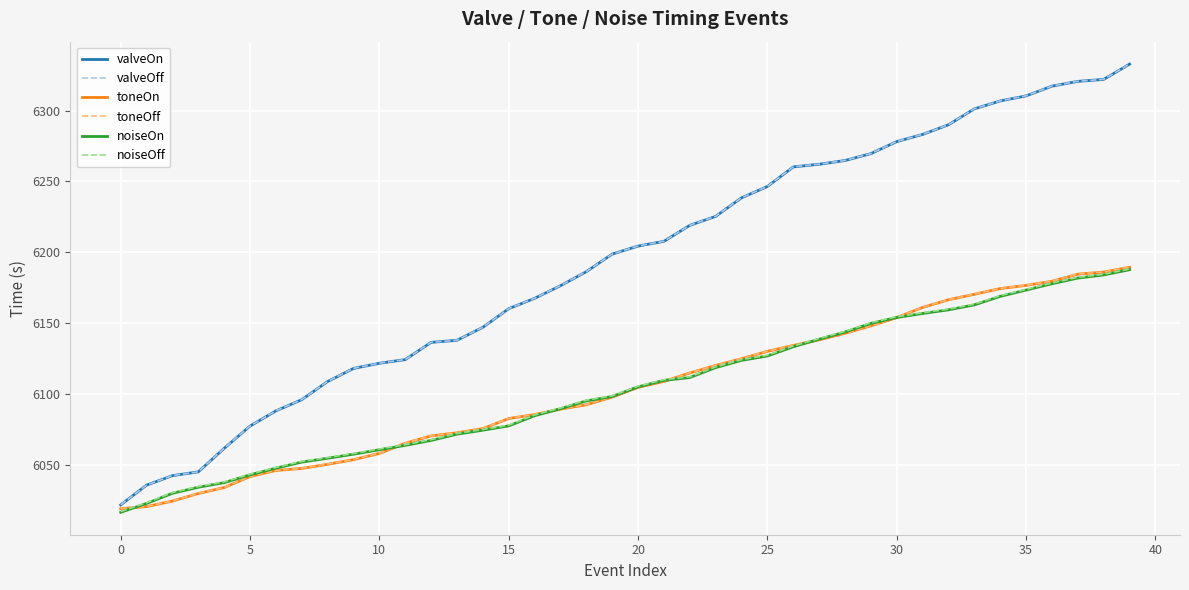

What is the maximum value for valveOn?

6332.7